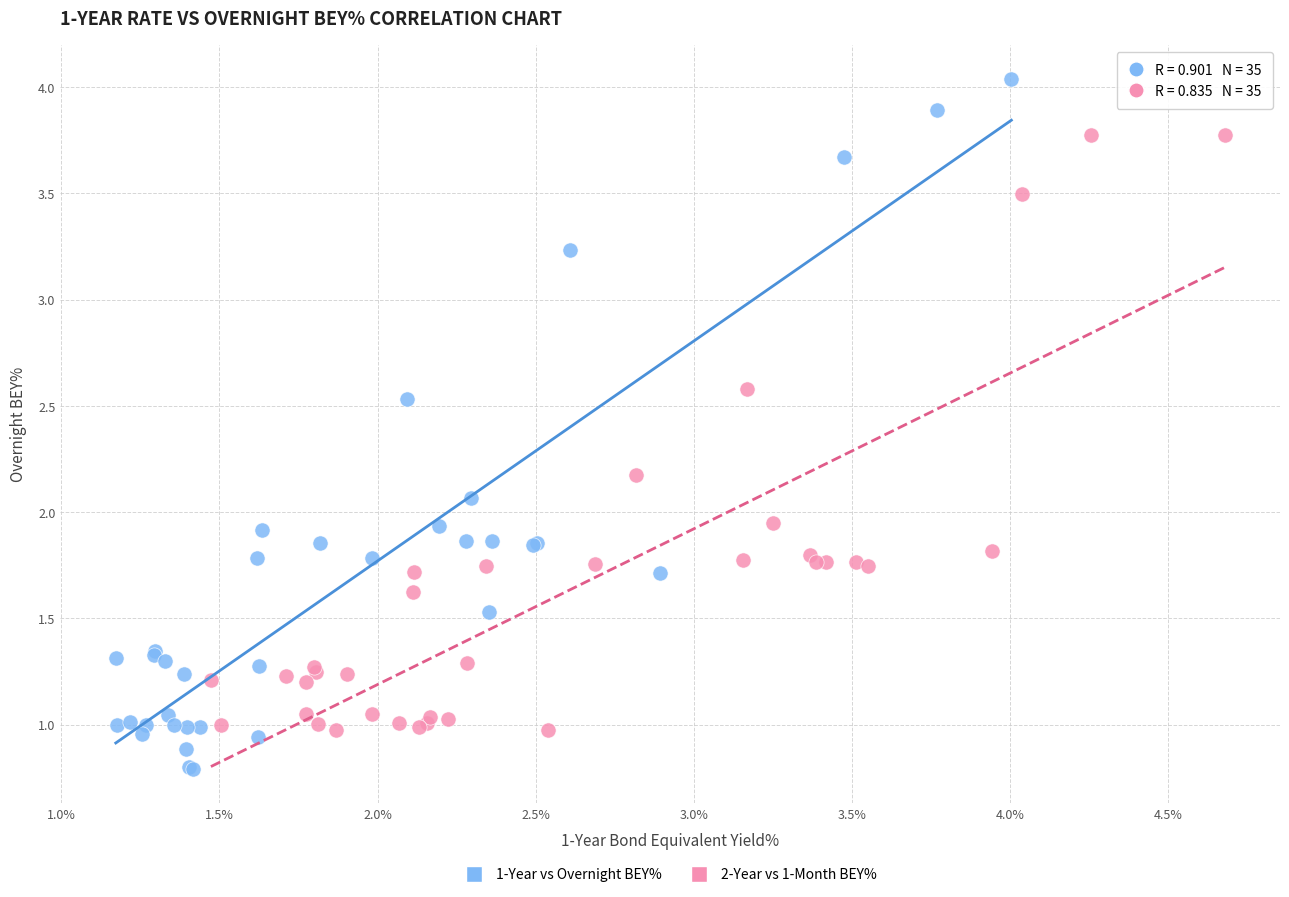

Which series reaches the minimum Y coordinate?

1-Year vs Overnight BEY%